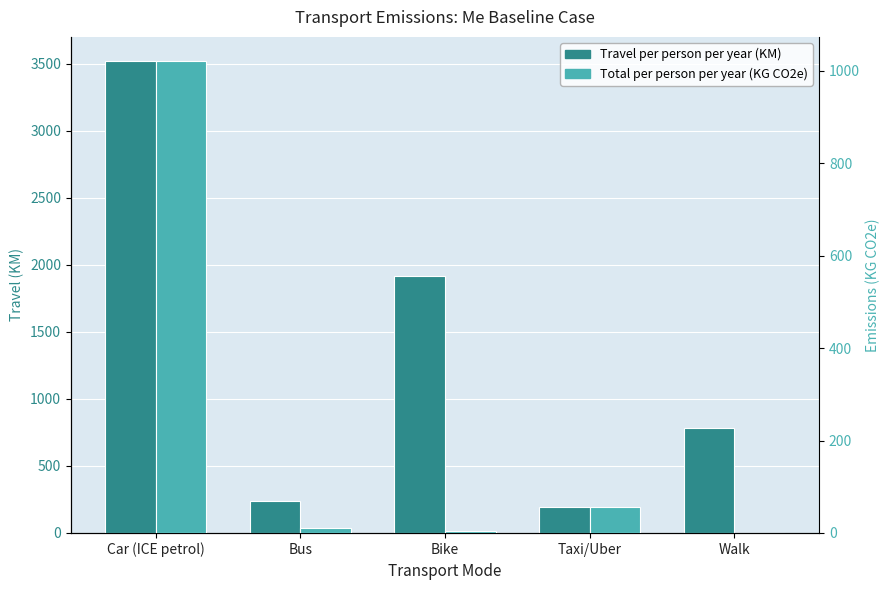

At which label does Travel per person per year (KM) reach its peak?

Car (ICE petrol)